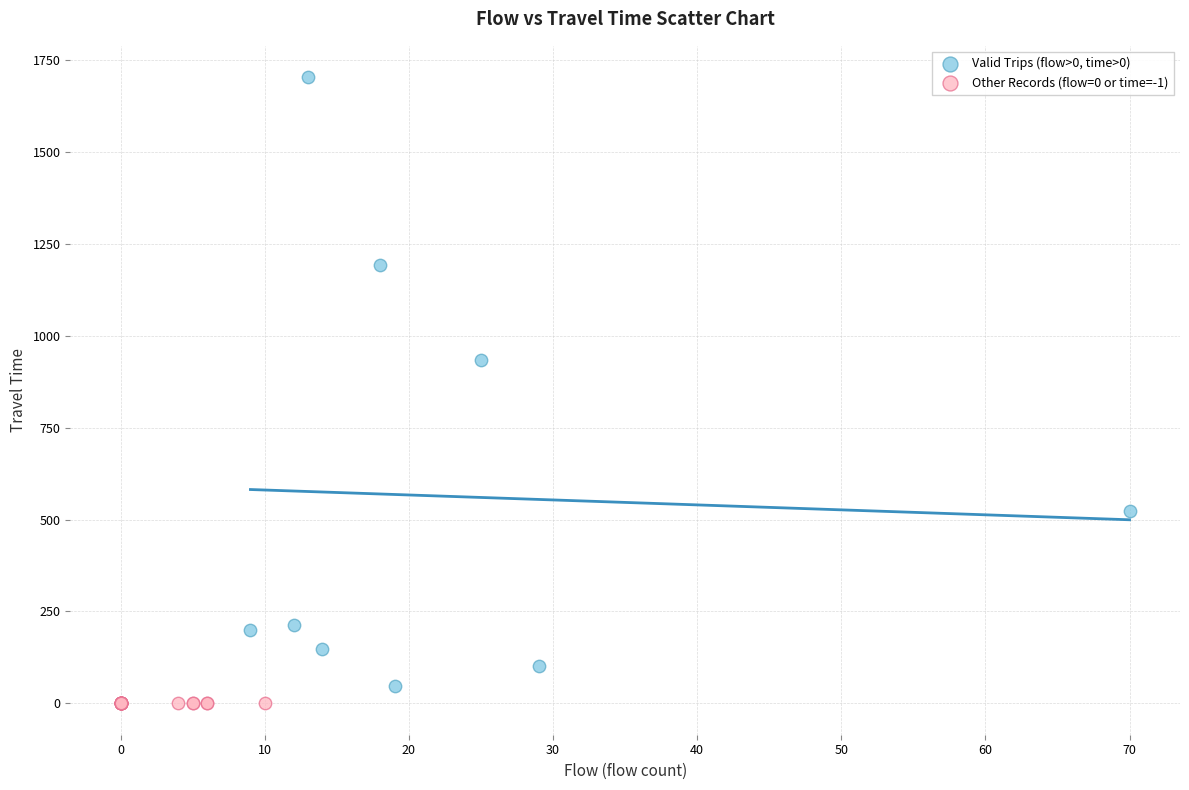

Which series reaches the maximum Y coordinate?

Valid Trips (flow>0, time>0)